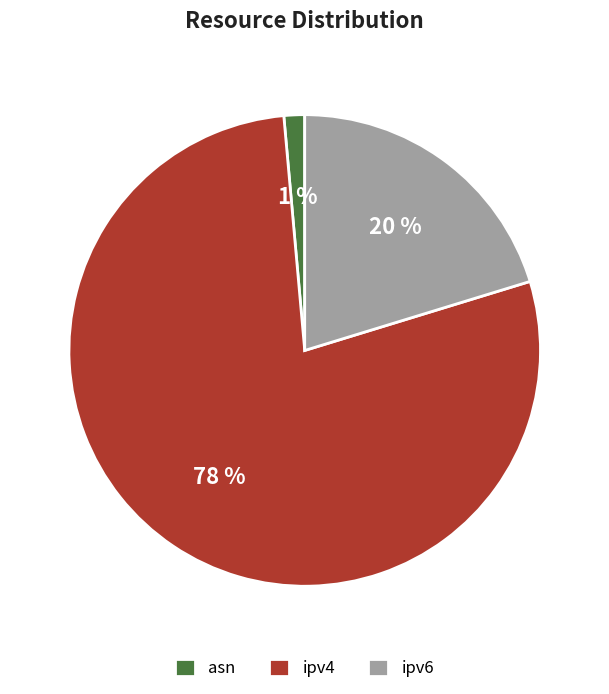

How many slices are in this pie chart?

3